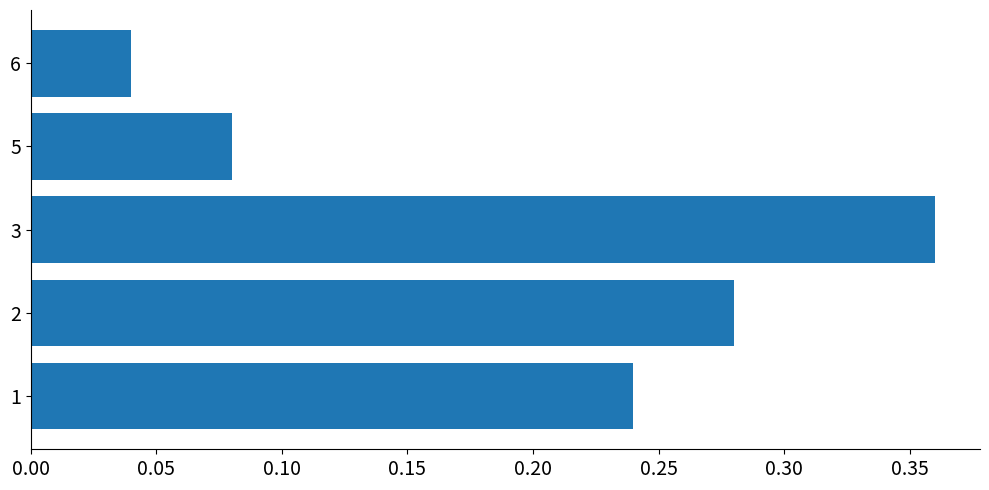

Count the values in the range 0 to 1.

5